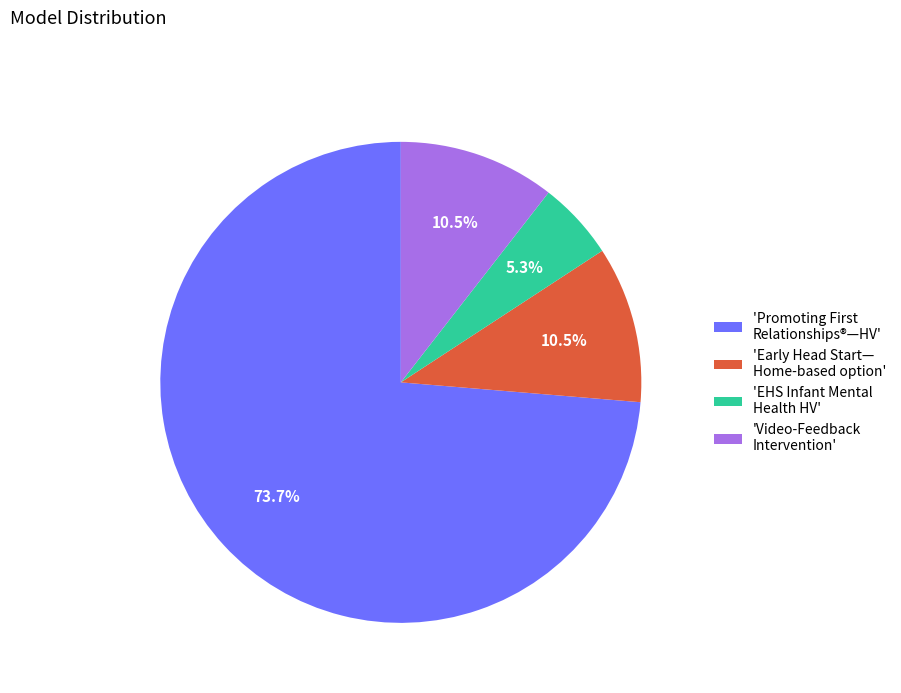

To the nearest percent, what is the average slice percentage?

25%